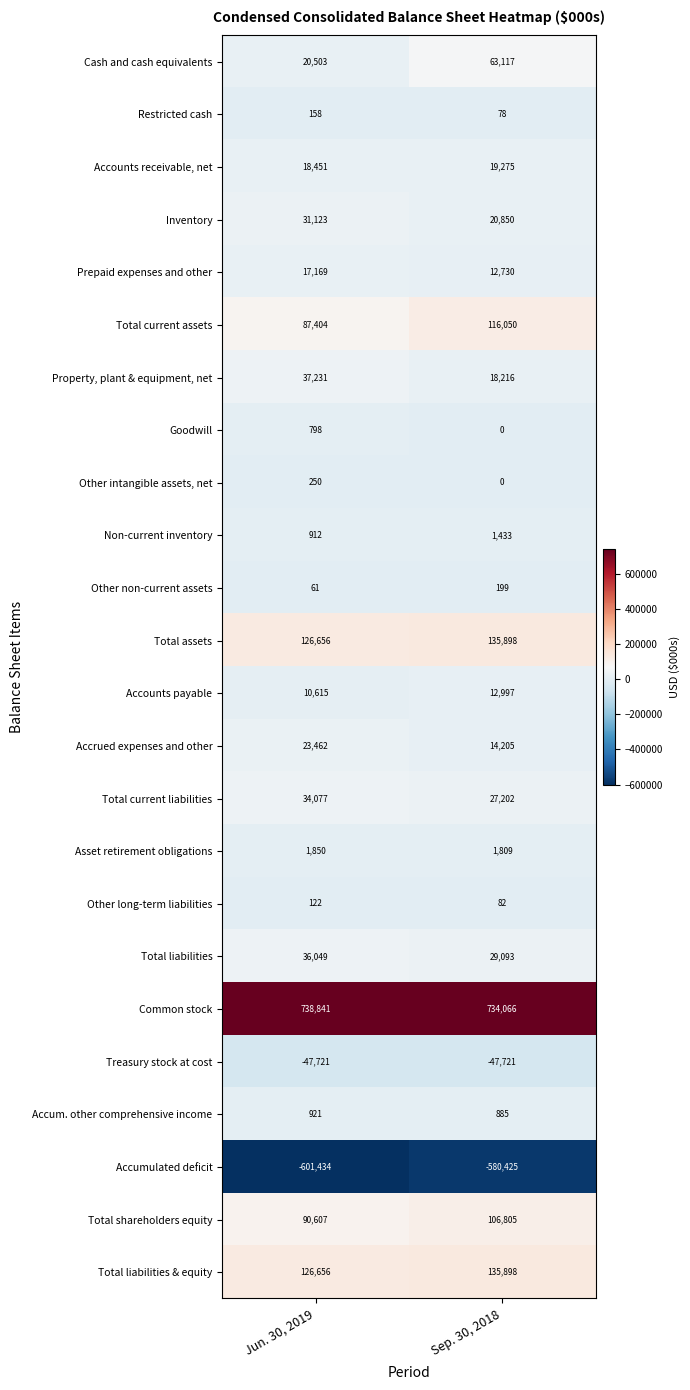

List the labels in order of Other long-term liabilities value, smallest first.

Sep. 30, 2018, Jun. 30, 2019